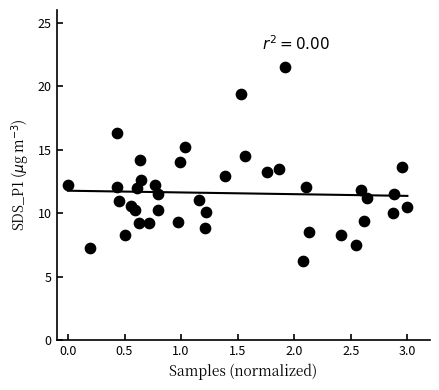

What is the range of X values (max minus min)?

3.0